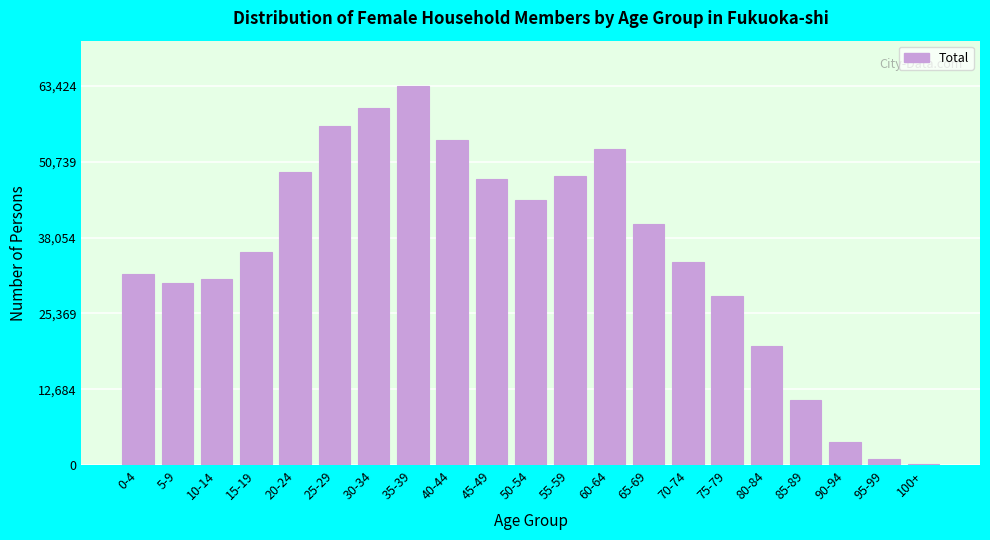

Reading left to right, list all the values displayed in this chart.

0-4=31999	5-9=30482	10-14=31118	15-19=35703	20-24=49089	25-29=56739	30-34=59685	35-39=63424	40-44=54477	45-49=47931	50-54=44372	55-59=48328	60-64=52949	65-69=40267	70-74=33980	75-79=28331	80-84=19877	85-89=10811	90-94=3802	95-99=959	100+=144